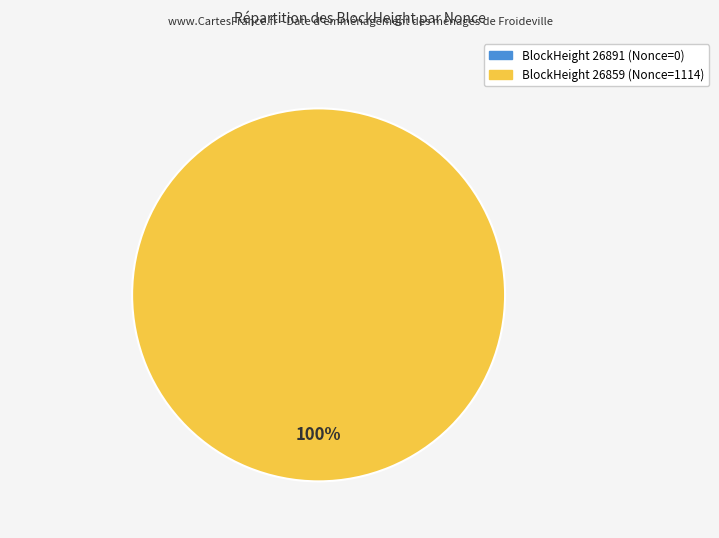

What is the total percentage of 26859 and 26891?

100.0%